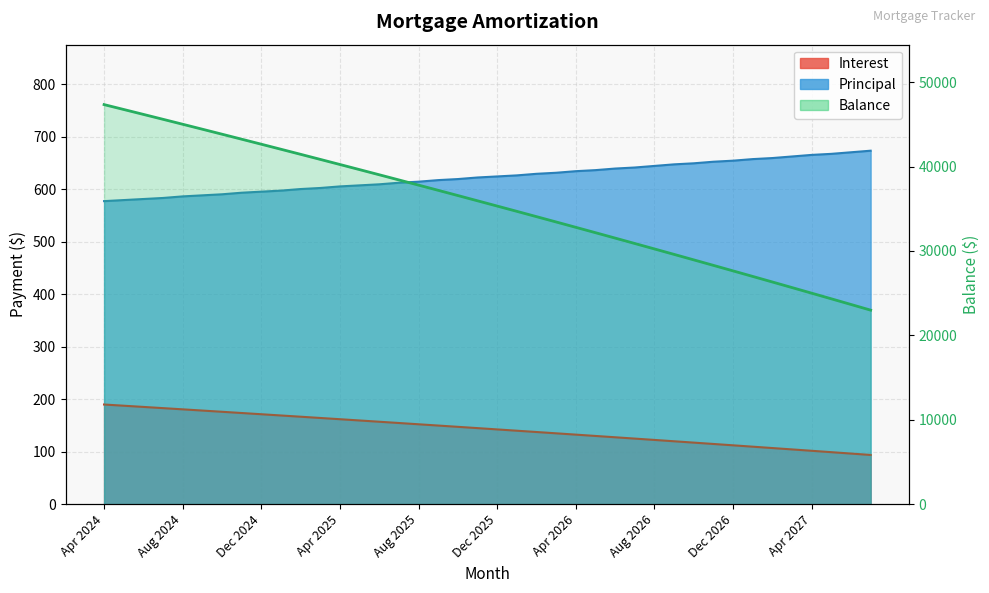

What is the difference between the maximum and minimum values in the Balance series?

24358.0